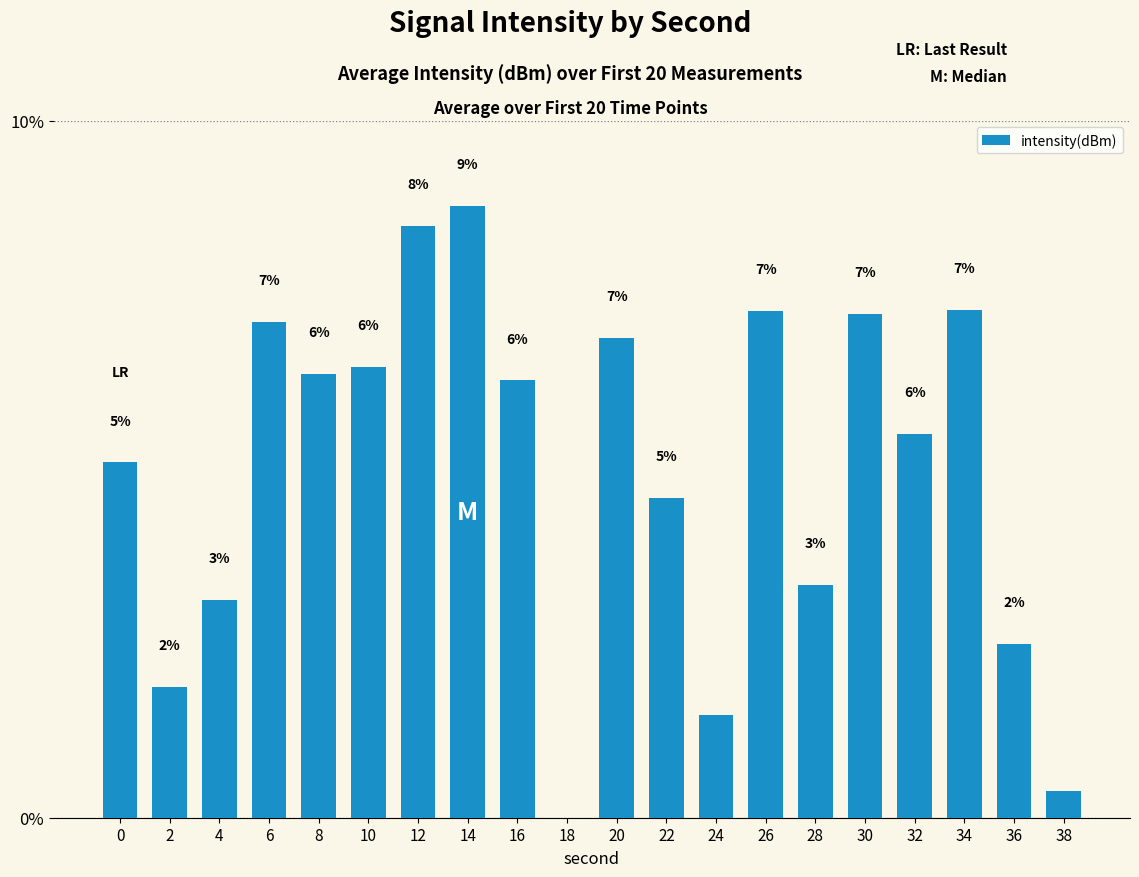

Are the bars horizontal?

No